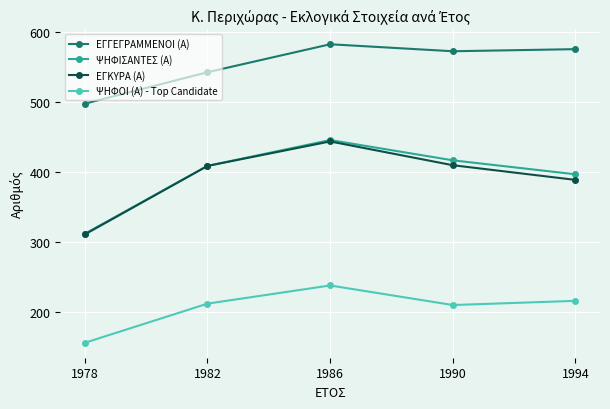

True or false: ΕΓΚΥΡΑ (Α) and ΕΓΓΕΓΡΑΜΜΕΝΟΙ (Α) cross at least once.

False